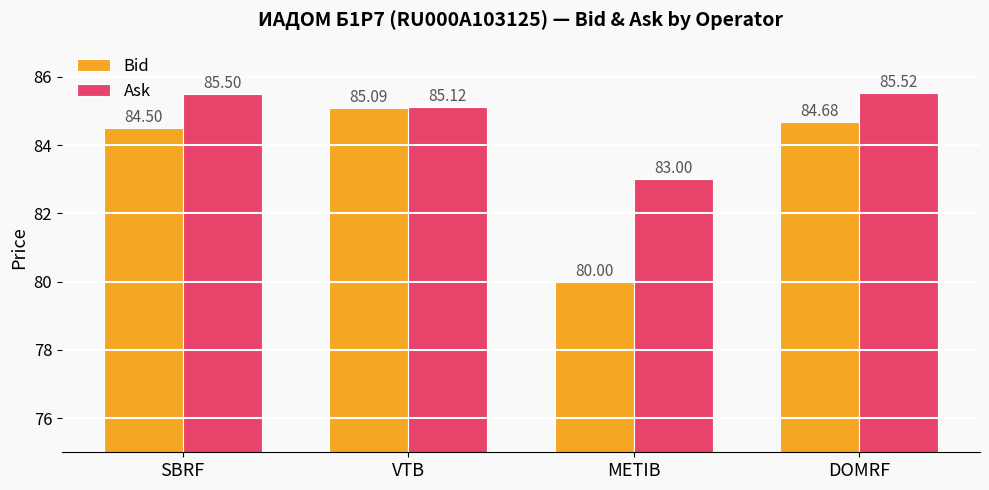

What is the label of the 4th bar from the left?

DOMRF